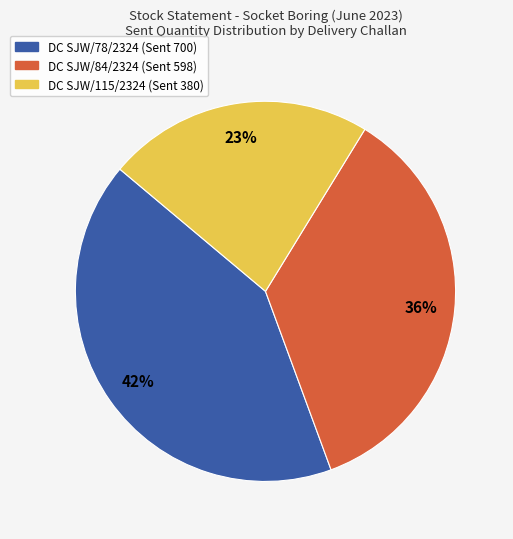

Is there a majority slice in this chart?

No